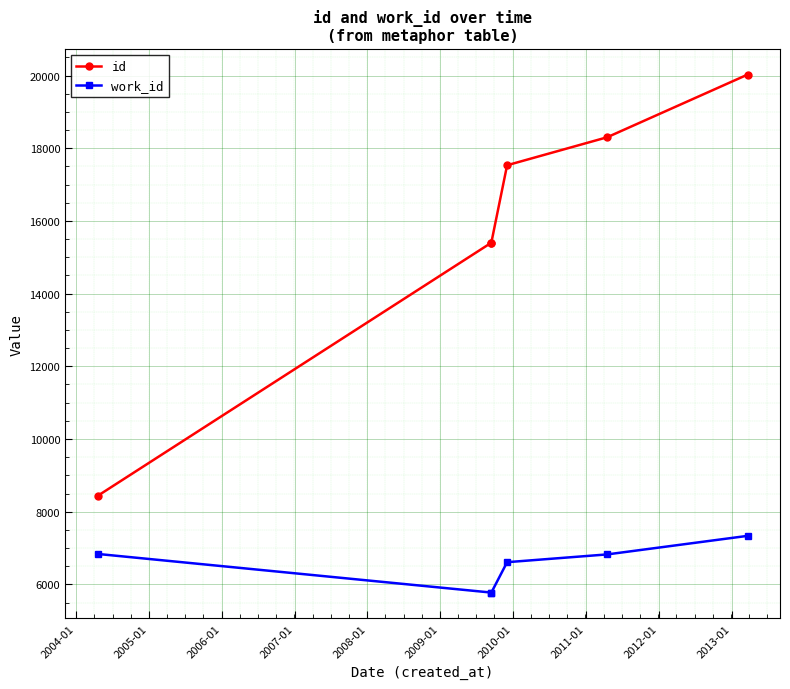

Is the value of id at 2004-01 greater than the value of work_id at 2008-01?

Yes